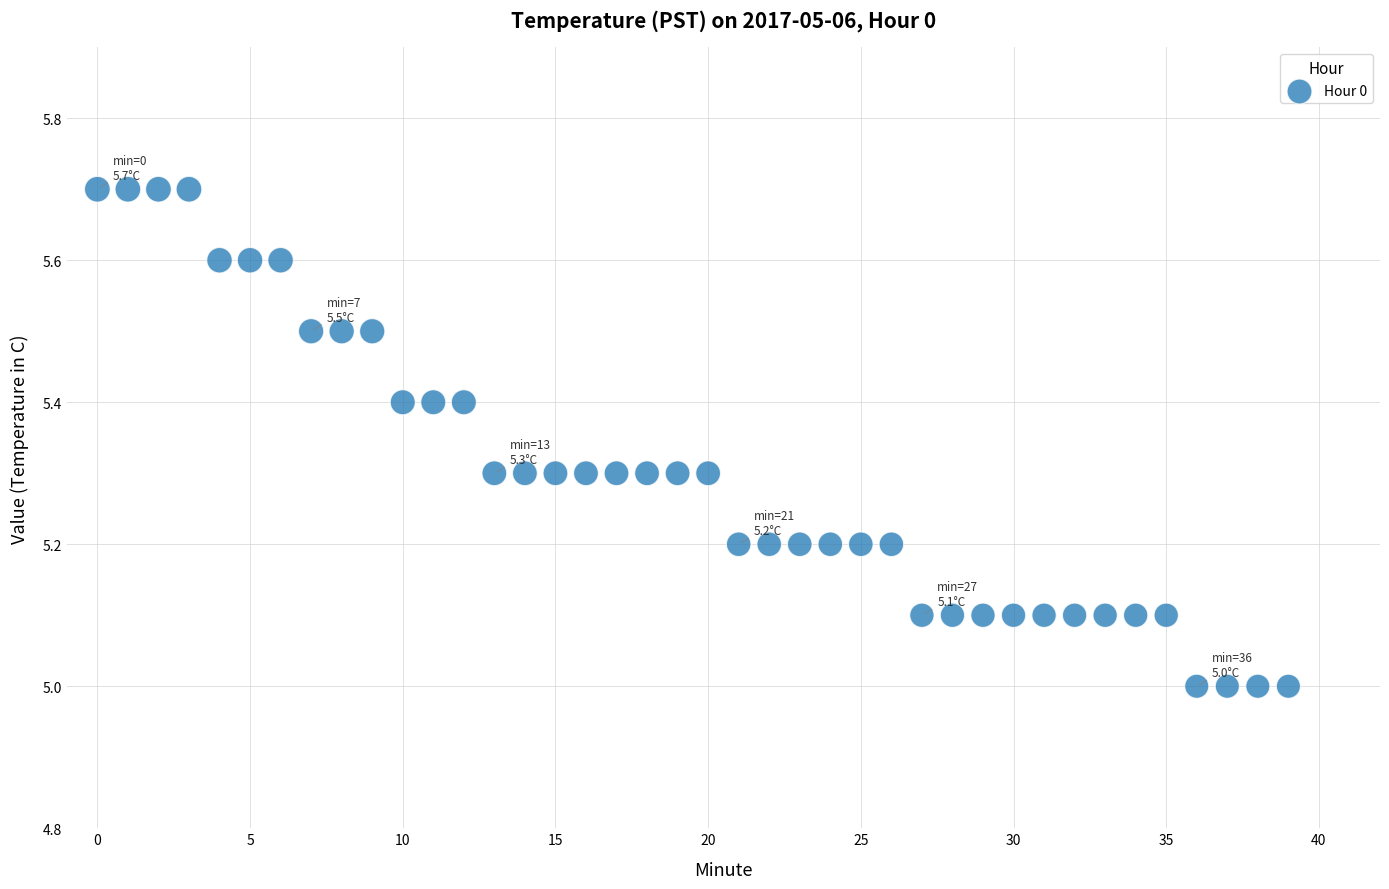

What is the range of Y values (max minus min)?

0.7